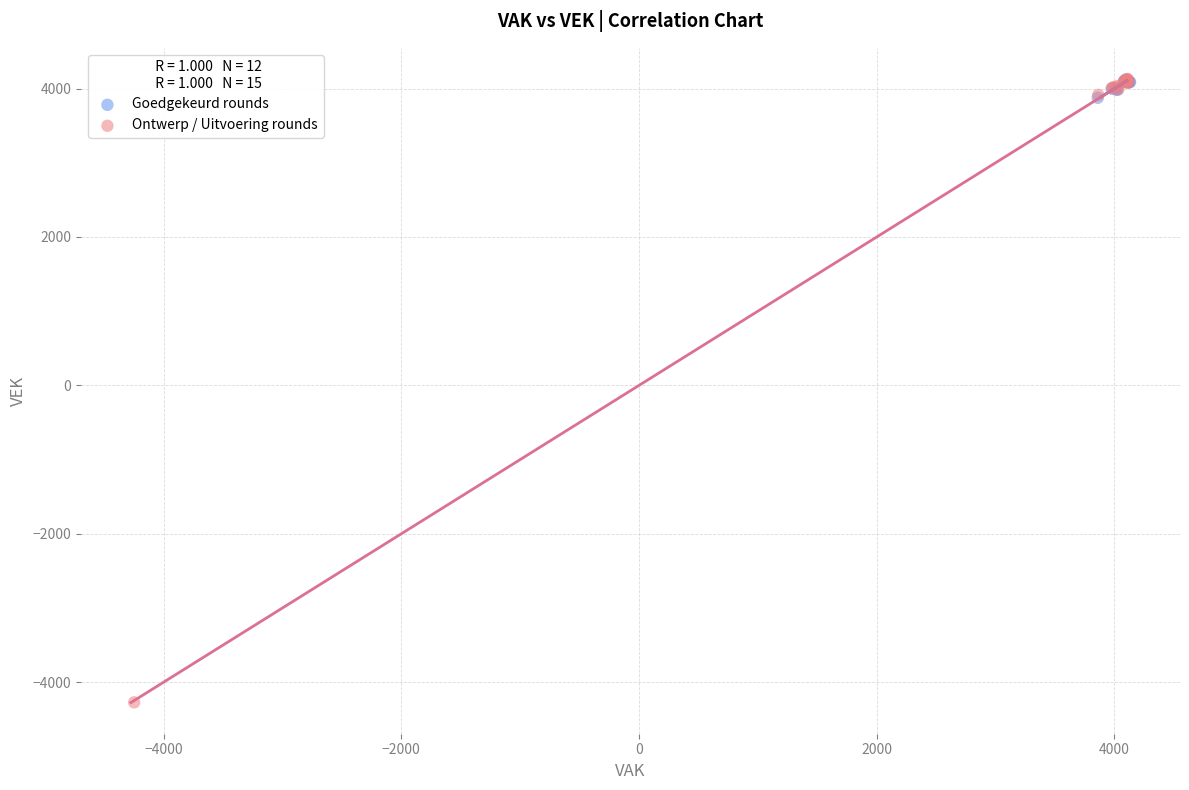

What are all the series names shown in the legend?

Goedgekeurd rounds, Ontwerp / Uitvoering rounds